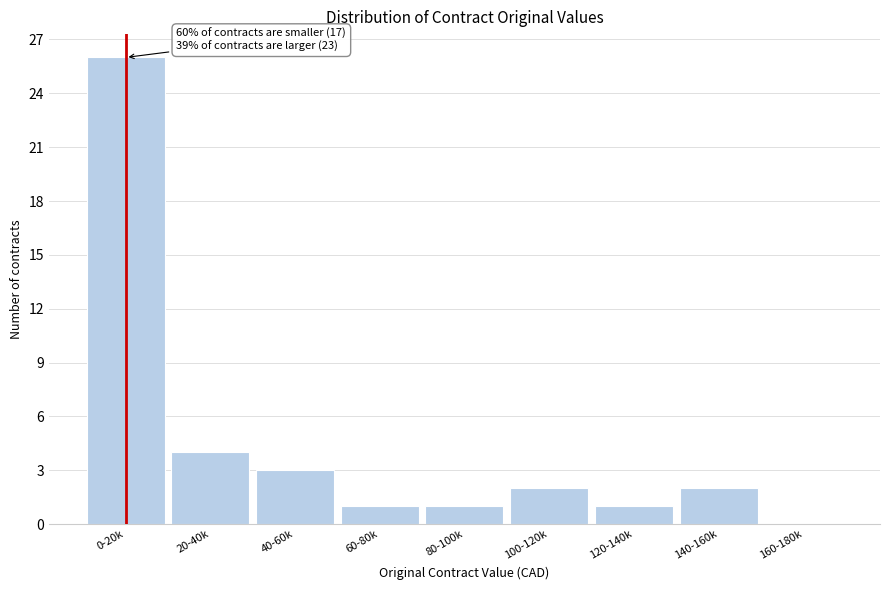

Reading right to left, extract all data points from this chart.

160-180k=0	140-160k=2	120-140k=1	100-120k=2	80-100k=1	60-80k=1	40-60k=3	20-40k=4	0-20k=26